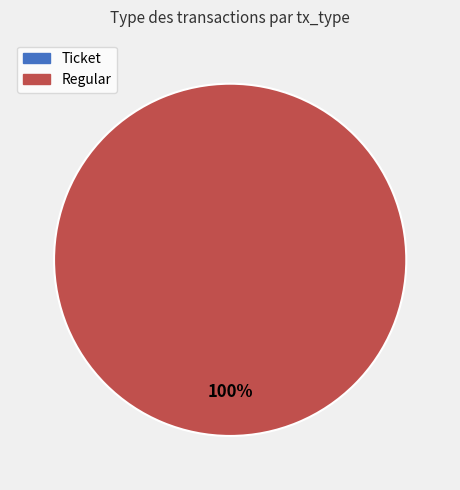

Is there any slice that represents more than half of the pie?

Yes